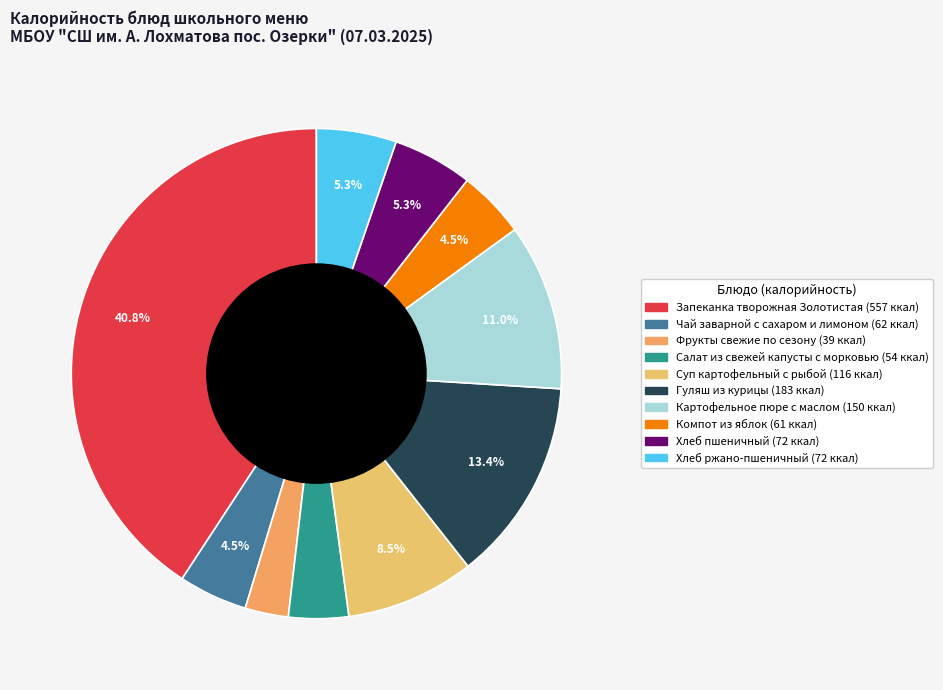

How many segments does this pie chart have?

10